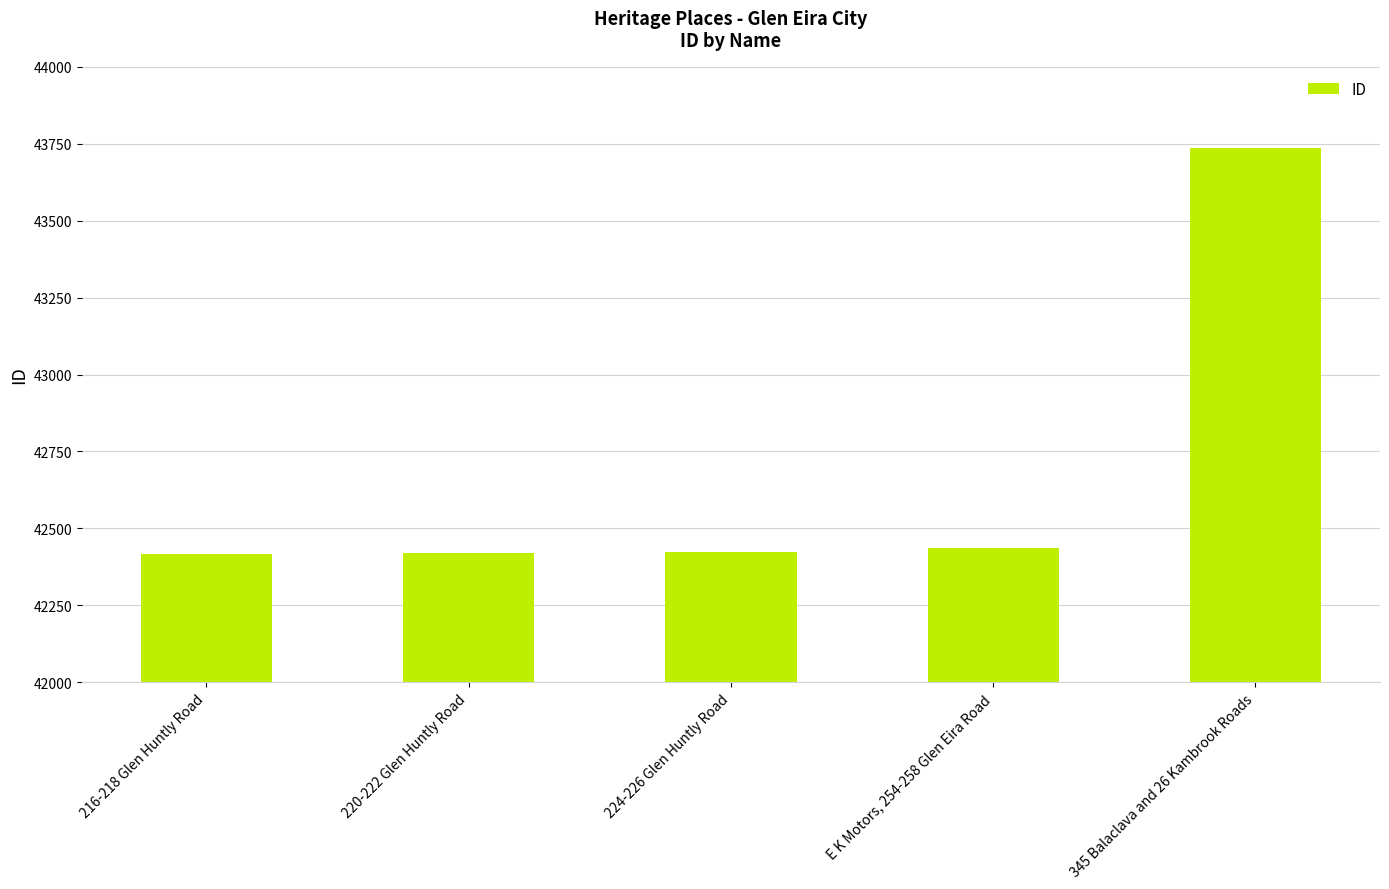

What is the change in value from E K Motors, 254-258 Glen Eira Road to 345 Balaclava and 26 Kambrook Roads?

+1302